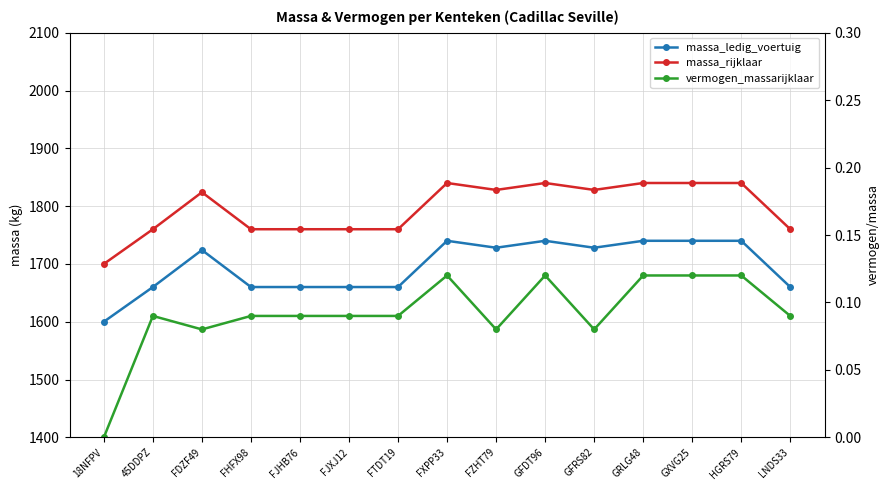

Between FJXJ12 and GRLG48, which is larger?

GRLG48